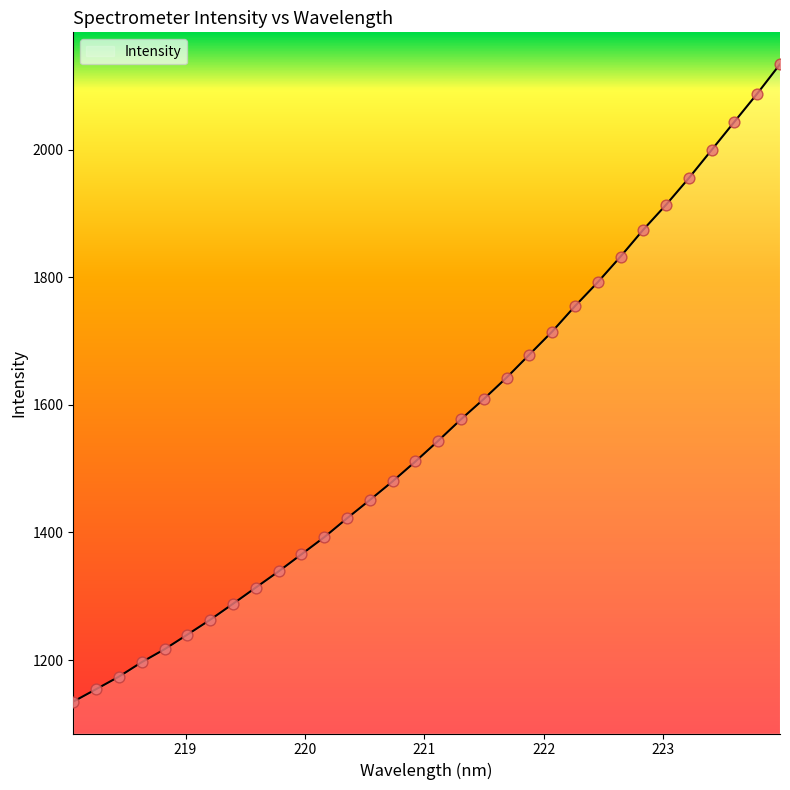

What is the difference between the maximum and minimum values?

999.2